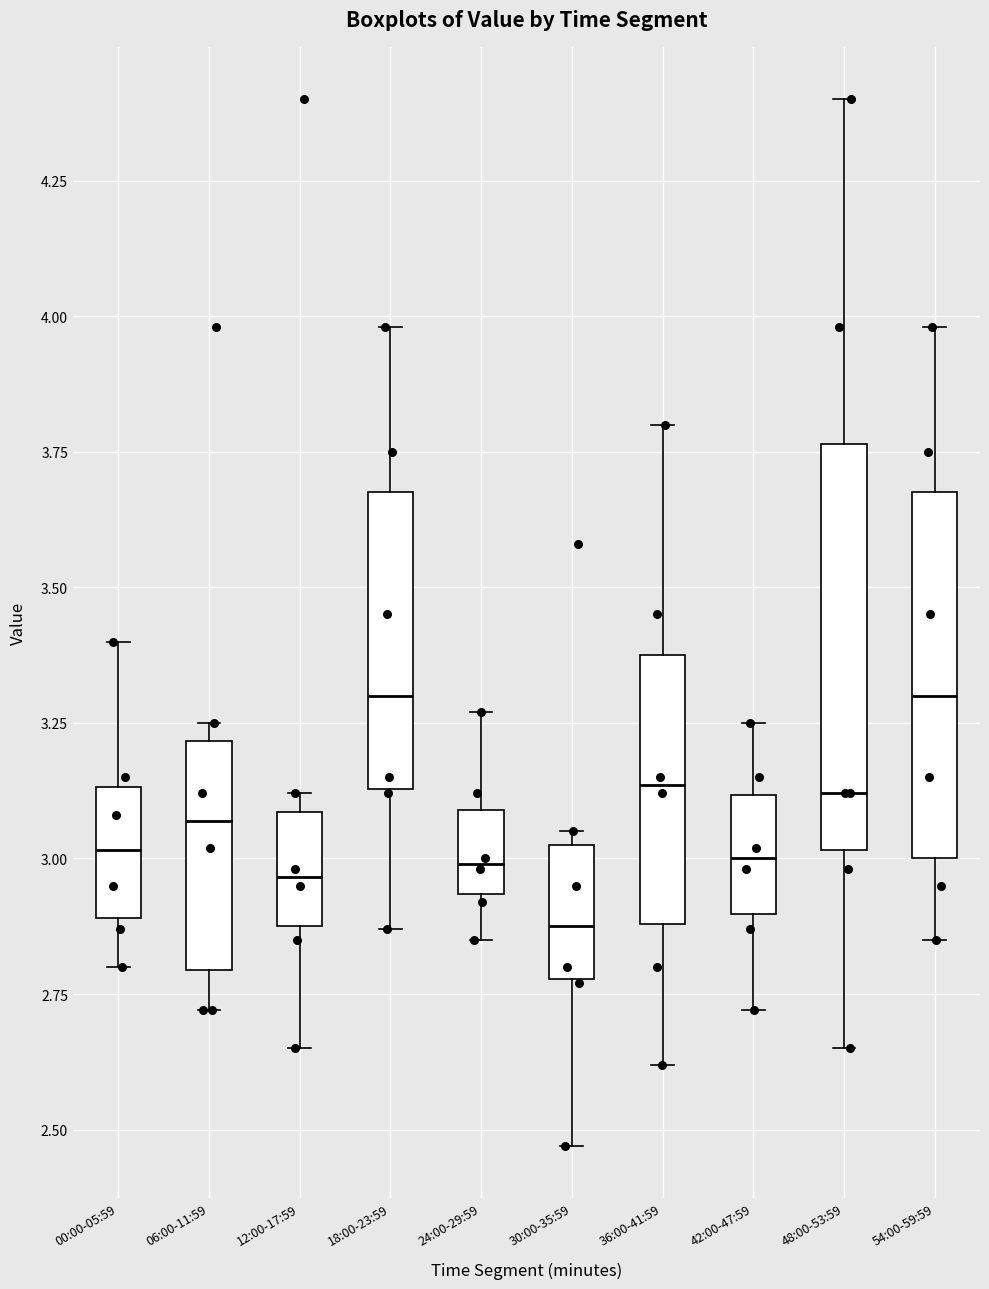

Reading left to right, read every box against the y-axis: the position of its median line, the range the box covers, and the ends of its whiskers. The values are not printed on the chart, so give them approximately, as read against the axis.

00:00-05:59: median 3.00, box 2.90 to 3.15, whiskers 2.80 to 3.40
06:00-11:59: median 3.05, box 2.80 to 3.20, whiskers 2.70 to 3.25
12:00-17:59: median 2.95, box 2.90 to 3.10, whiskers 2.65 to 3.10 (just above the box's upper edge)
18:00-23:59: median 3.30, box 3.15 to 3.70, whiskers 2.85 to 4.00
24:00-29:59: median 3.00, box 2.95 to 3.10, whiskers 2.85 to 3.25
30:00-35:59: median 2.90, box 2.80 to 3.05, whiskers 2.45 to 3.05 (just above the box's upper edge)
36:00-41:59: median 3.15, box 2.90 to 3.40, whiskers 2.60 to 3.80
42:00-47:59: median 3.00, box 2.90 to 3.10, whiskers 2.70 to 3.25
48:00-53:59: median 3.10, box 3.00 to 3.75, whiskers 2.65 to 4.40
54:00-59:59: median 3.30, box 3.00 to 3.70, whiskers 2.85 to 4.00